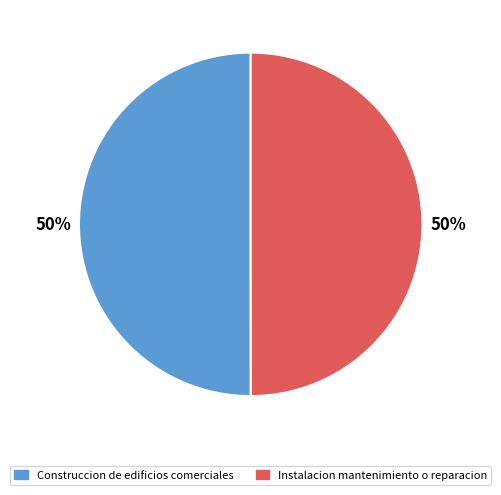

Is the sum of Construccion de edificios comerciales and Instalacion mantenimiento o reparacion greater than half?

Yes